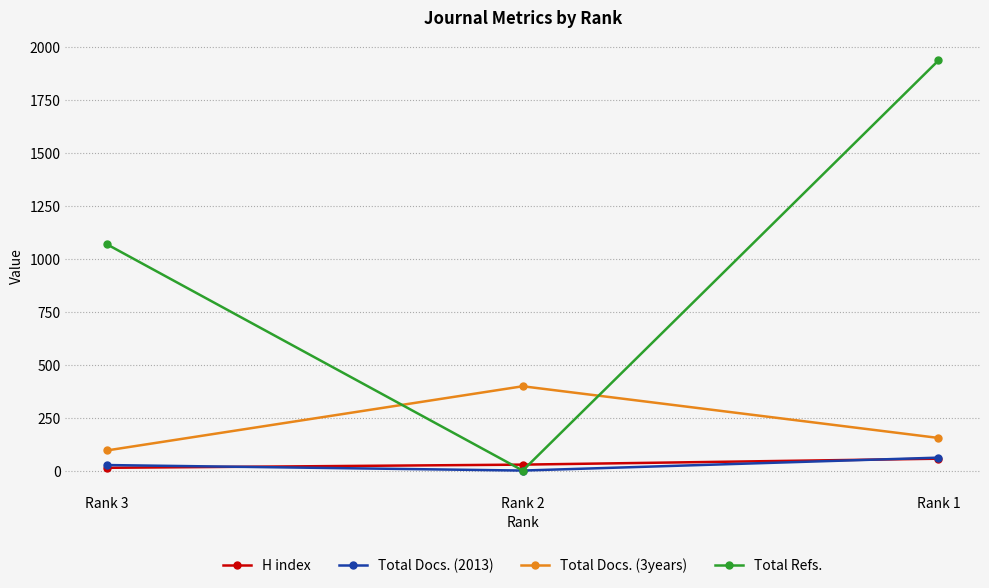

Which label corresponds to the largest value in the chart?

Rank 1